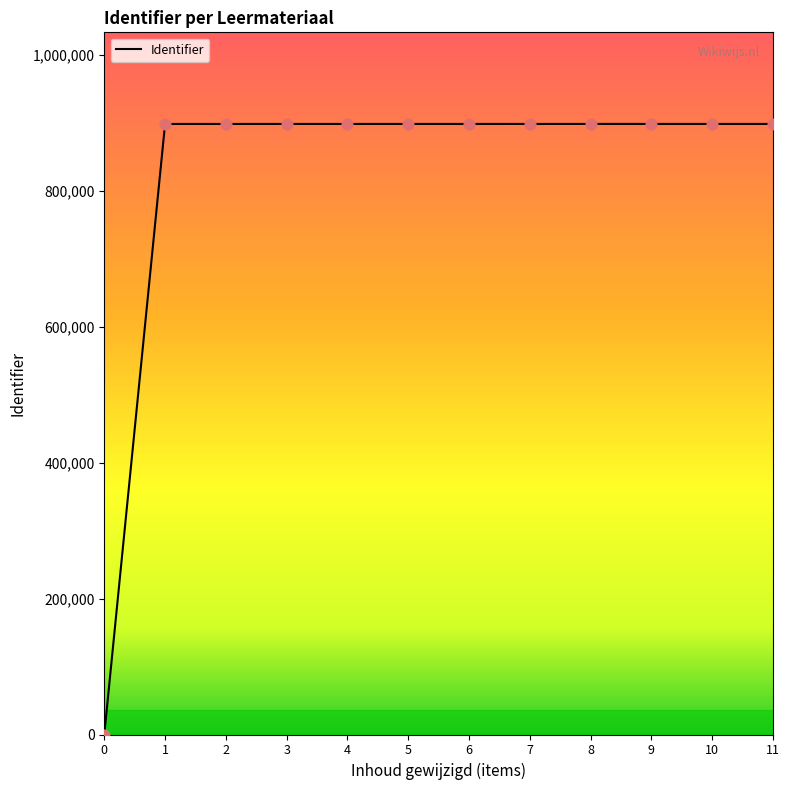

Approximately how many times larger is the value at 6 compared to 9?

1.0